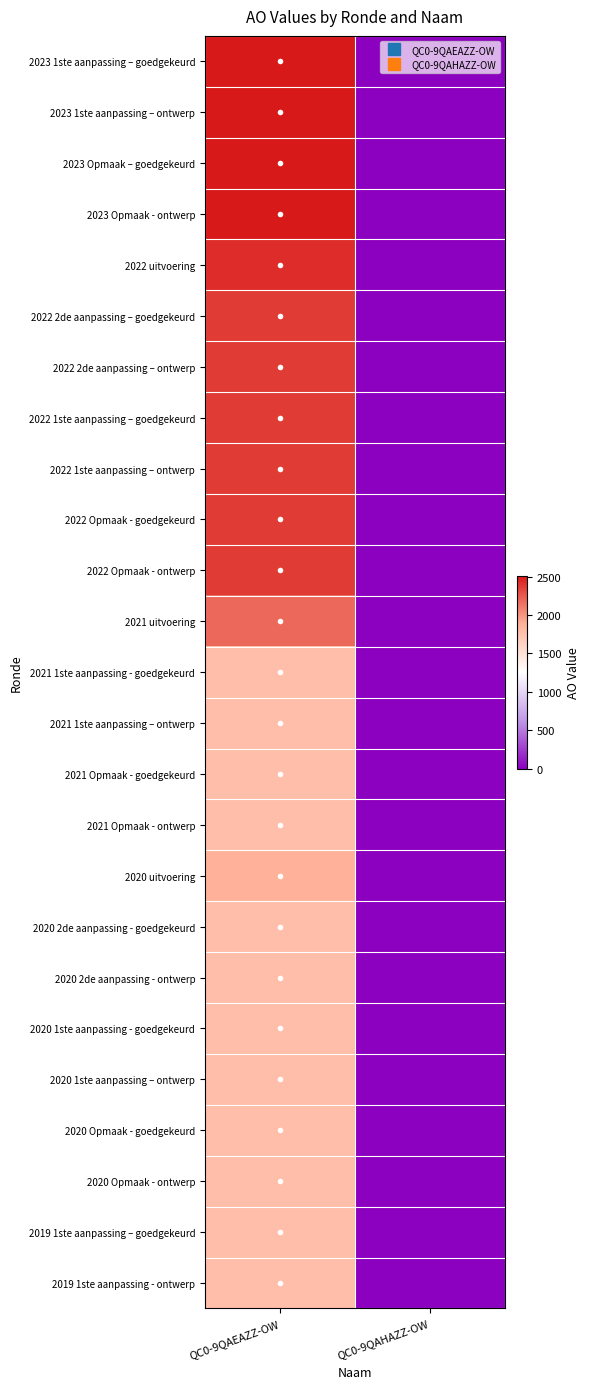

Reading left to right, extract all data points from this chart.

2023 1ste aanpassing – goedgekeurd: QC0-9QAEAZZ-OW=2514	QC0-9QAHAZZ-OW=0
2023 1ste aanpassing – ontwerp: QC0-9QAEAZZ-OW=2514	QC0-9QAHAZZ-OW=0
2023 Opmaak – goedgekeurd: QC0-9QAEAZZ-OW=2514	QC0-9QAHAZZ-OW=0
2023 Opmaak - ontwerp: QC0-9QAEAZZ-OW=2514	QC0-9QAHAZZ-OW=0
2022 uitvoering: QC0-9QAEAZZ-OW=2435	QC0-9QAHAZZ-OW=0
2022 2de aanpassing – goedgekeurd: QC0-9QAEAZZ-OW=2370	QC0-9QAHAZZ-OW=0
2022 2de aanpassing – ontwerp: QC0-9QAEAZZ-OW=2370	QC0-9QAHAZZ-OW=0
2022 1ste aanpassing – goedgekeurd: QC0-9QAEAZZ-OW=2370	QC0-9QAHAZZ-OW=0
2022 1ste aanpassing – ontwerp: QC0-9QAEAZZ-OW=2370	QC0-9QAHAZZ-OW=0
2022 Opmaak - goedgekeurd: QC0-9QAEAZZ-OW=2370	QC0-9QAHAZZ-OW=0
2022 Opmaak - ontwerp: QC0-9QAEAZZ-OW=2370	QC0-9QAHAZZ-OW=0
2021 uitvoering: QC0-9QAEAZZ-OW=2189	QC0-9QAHAZZ-OW=0
2021 1ste aanpassing - goedgekeurd: QC0-9QAEAZZ-OW=1784	QC0-9QAHAZZ-OW=0
2021 1ste aanpassing – ontwerp: QC0-9QAEAZZ-OW=1784	QC0-9QAHAZZ-OW=0
2021 Opmaak - goedgekeurd: QC0-9QAEAZZ-OW=1784	QC0-9QAHAZZ-OW=0
2021 Opmaak - ontwerp: QC0-9QAEAZZ-OW=1784	QC0-9QAHAZZ-OW=0
2020 uitvoering: QC0-9QAEAZZ-OW=1882	QC0-9QAHAZZ-OW=0
2020 2de aanpassing - goedgekeurd: QC0-9QAEAZZ-OW=1784	QC0-9QAHAZZ-OW=0
2020 2de aanpassing - ontwerp: QC0-9QAEAZZ-OW=1784	QC0-9QAHAZZ-OW=0
2020 1ste aanpassing - goedgekeurd: QC0-9QAEAZZ-OW=1784	QC0-9QAHAZZ-OW=0
2020 1ste aanpassing – ontwerp: QC0-9QAEAZZ-OW=1784	QC0-9QAHAZZ-OW=0
2020 Opmaak - goedgekeurd: QC0-9QAEAZZ-OW=1784	QC0-9QAHAZZ-OW=0
2020 Opmaak - ontwerp: QC0-9QAEAZZ-OW=1784	QC0-9QAHAZZ-OW=0
2019 1ste aanpassing – goedgekeurd: QC0-9QAEAZZ-OW=1784	QC0-9QAHAZZ-OW=0
2019 1ste aanpassing - ontwerp: QC0-9QAEAZZ-OW=1784	QC0-9QAHAZZ-OW=0